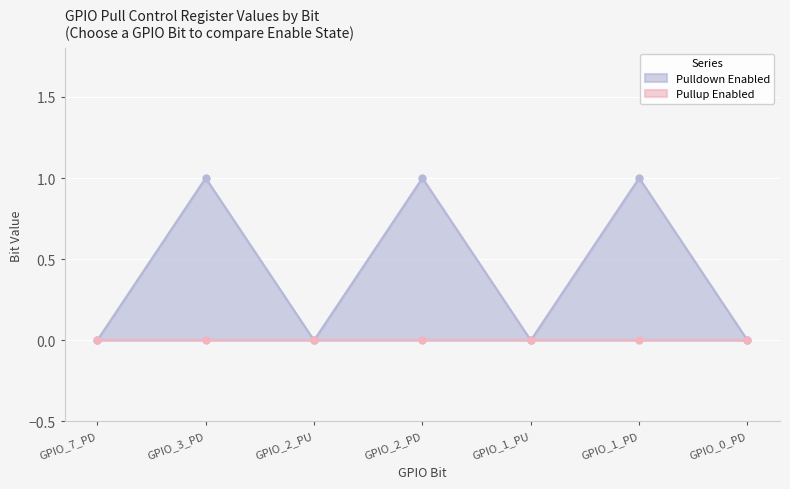

How many values exceed 0?

3